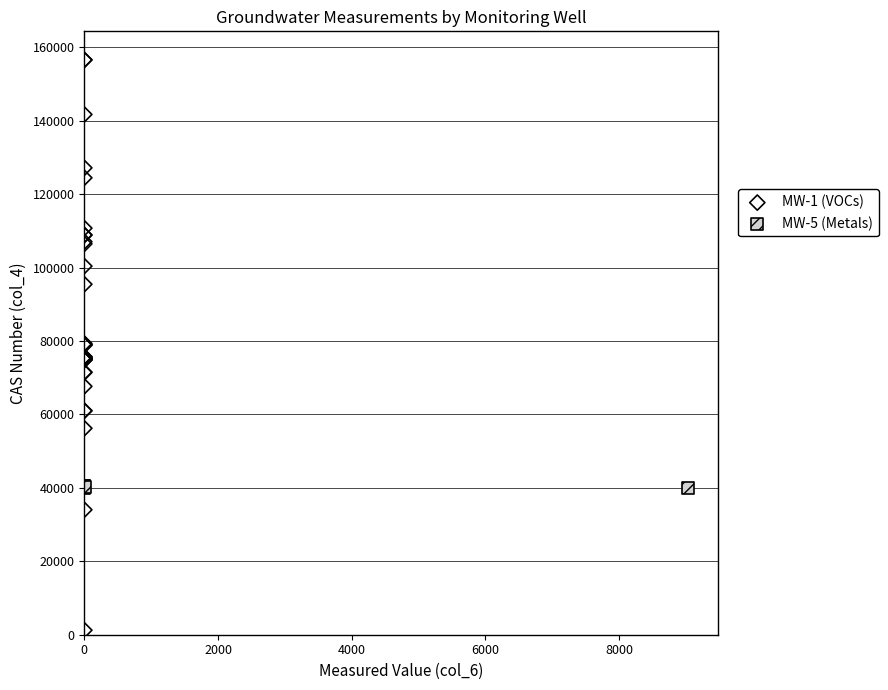

Which series has the largest Y range (max minus min)?

MW-1 (VOCs)